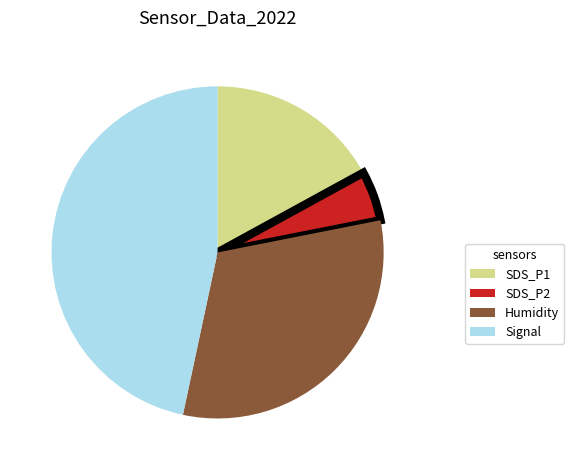

The SDS_P2 slice represents 11% of the pie. True or false?

False